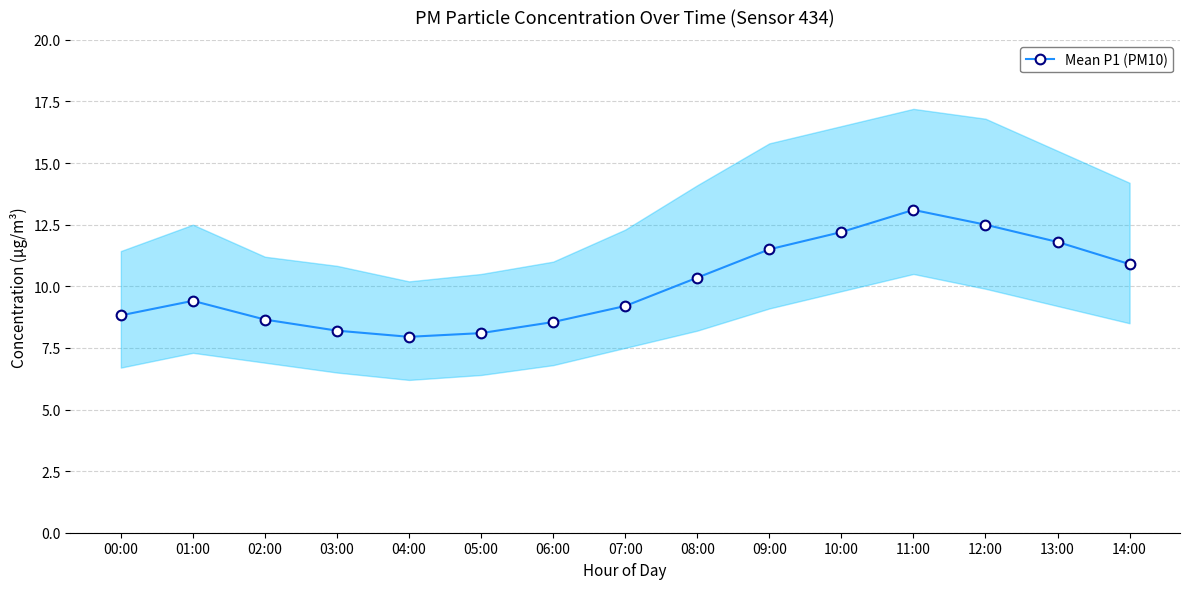

List the labels in order of value, largest first.

11:00, 12:00, 10:00, 13:00, 09:00, 14:00, 08:00, 01:00, 07:00, 00:00, 02:00, 06:00, 03:00, 05:00, 04:00